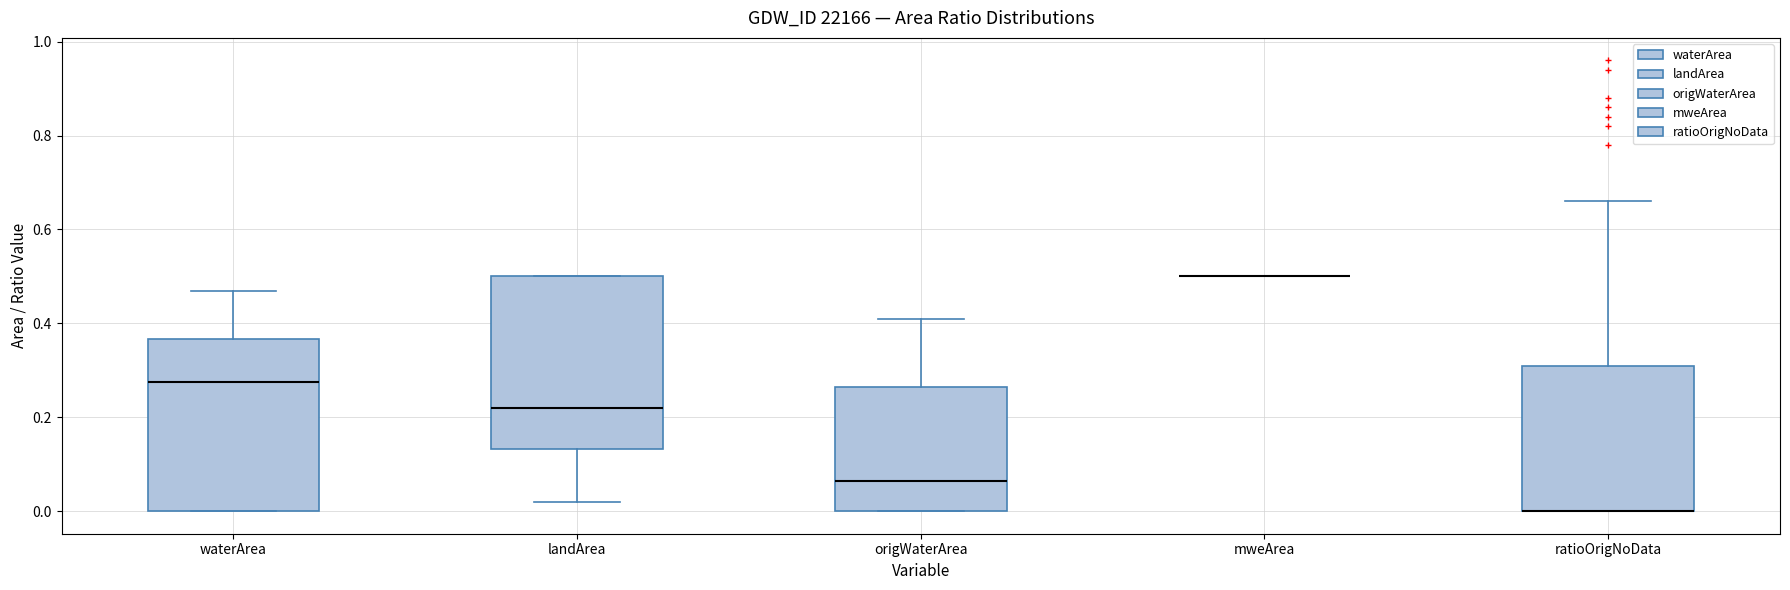

Reading left to right, read every box against the y-axis: the position of its median line, the range the box covers, and the ends of its whiskers. The values are not printed on the chart, so give them approximately, as read against the axis.

waterArea: median 0.28, box 0.00 to 0.36, whiskers 0.00 to 0.48
landArea: median 0.22, box 0.14 to 0.50, whiskers 0.02 to 0.50
origWaterArea: median 0.06, box 0.00 to 0.26, whiskers 0.00 to 0.42
mweArea: box collapsed to a line at 0.50, whiskers 0.50 to 0.50
ratioOrigNoData: median 0.00 (drawn on the box's lower edge), box 0.00 to 0.32, whiskers 0.00 to 0.66